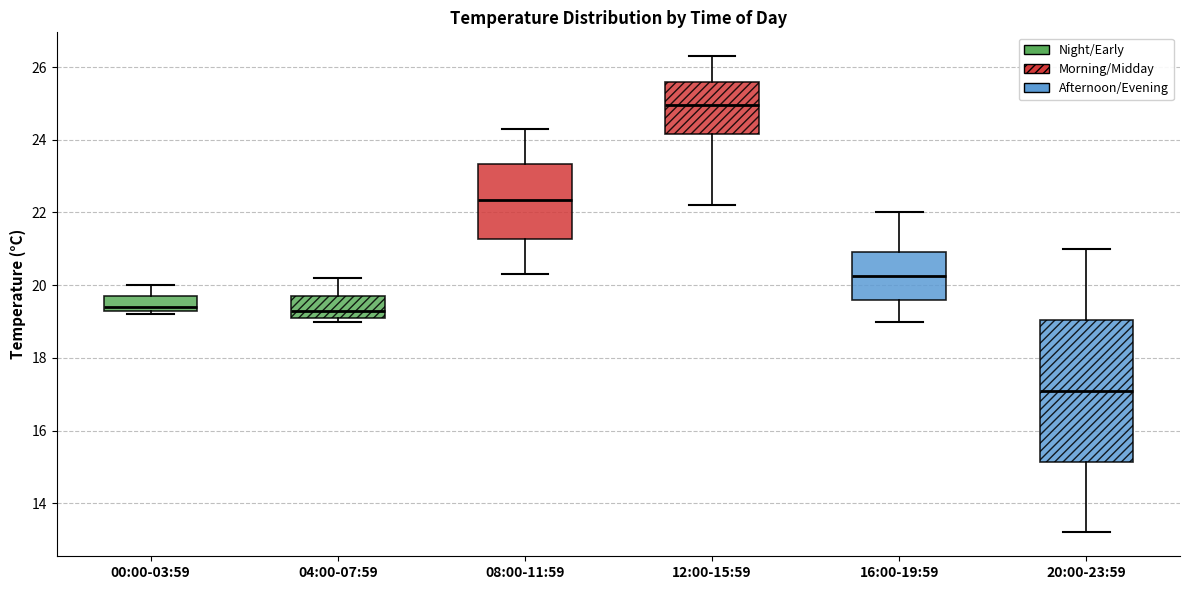

Where is the lower edge of the box for 12:00-15:59 on the y-axis? The values are not printed on the chart, so give them approximately, as read against the axis.

24.2